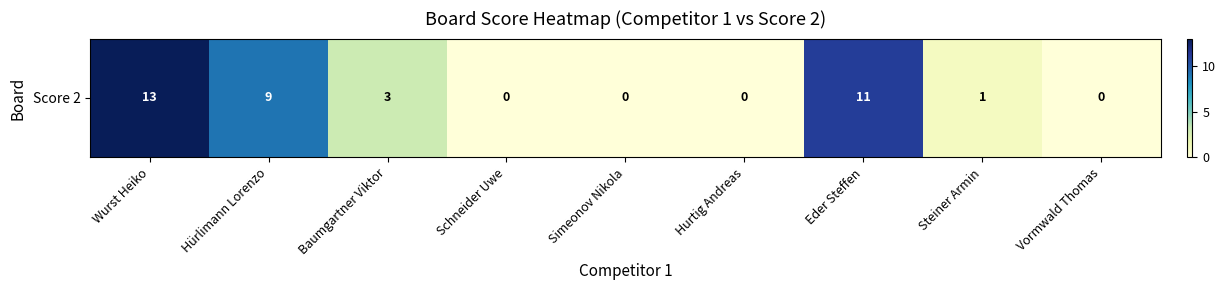

Which has a higher value, Vormwald Thomas or Steiner Armin?

Steiner Armin